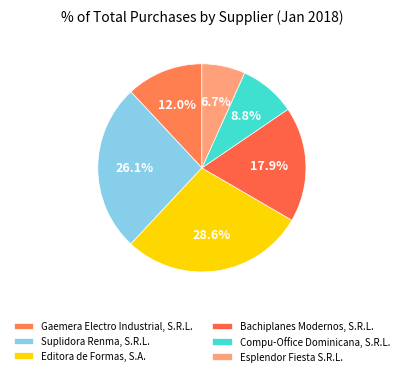

What is the total percentage of Bachiplanes Modernos, S.R.L. and Esplendor Fiesta S.R.L.?

24.6%